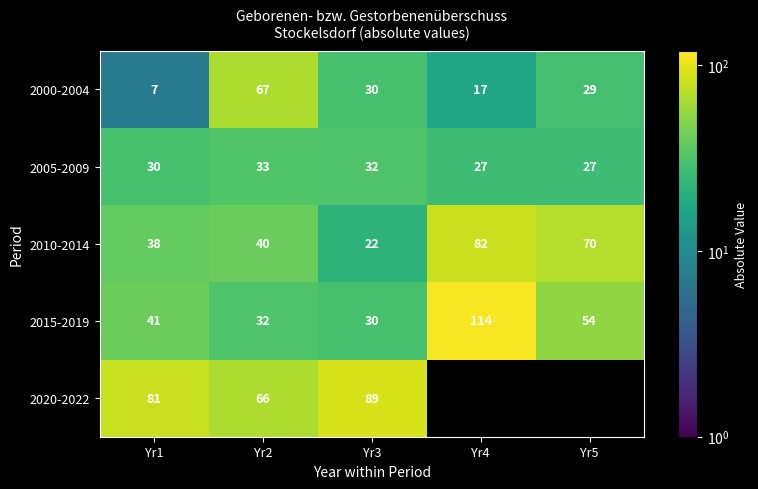

What is the sum of all 2010-2014 values?

252